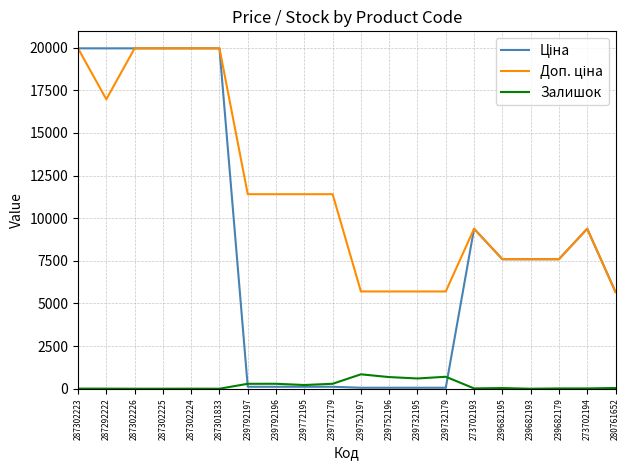

What is the greatest value displayed?

19964.2